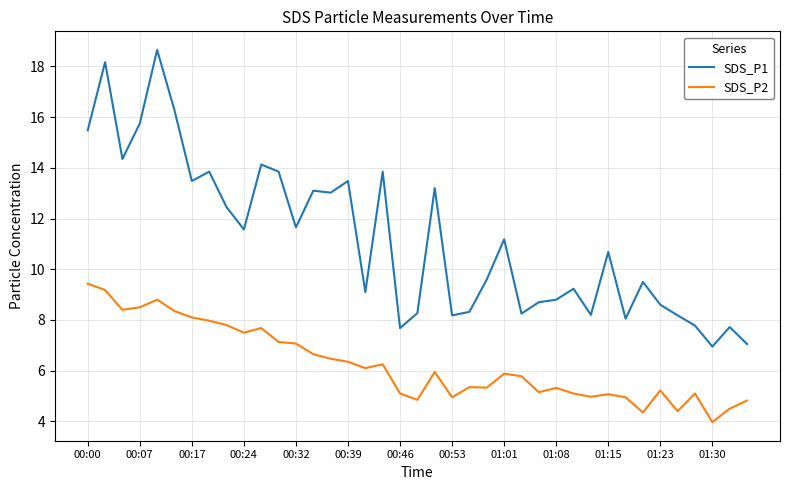

What is the difference between the maximum and minimum values in the SDS_P2 series?

5.5